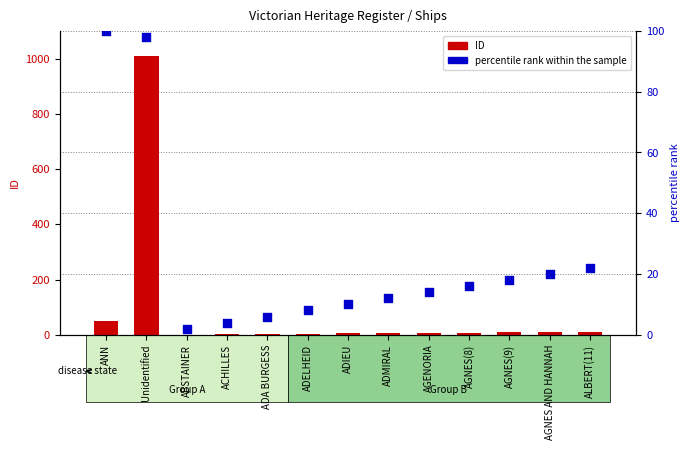

At how many categories does at least one series exceed 70?

2